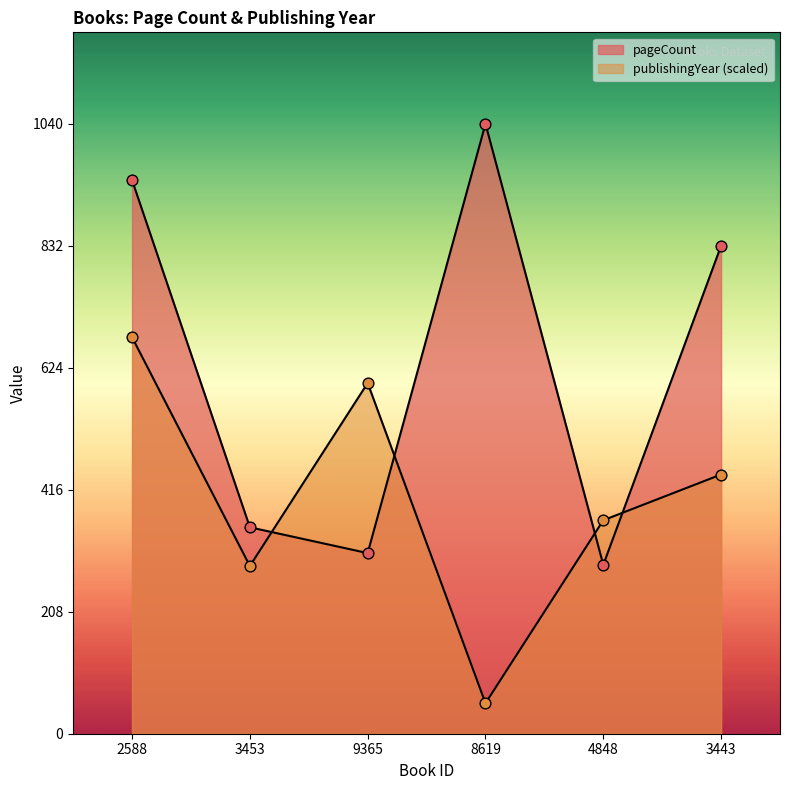

Is the value of publishingYear at 3453 greater than the value of pageCount at 2588?

No